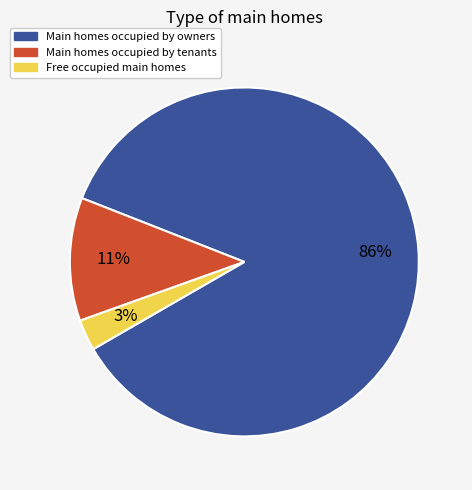

Which has a higher value, Main homes occupied by owners or Free occupied main homes?

Main homes occupied by owners